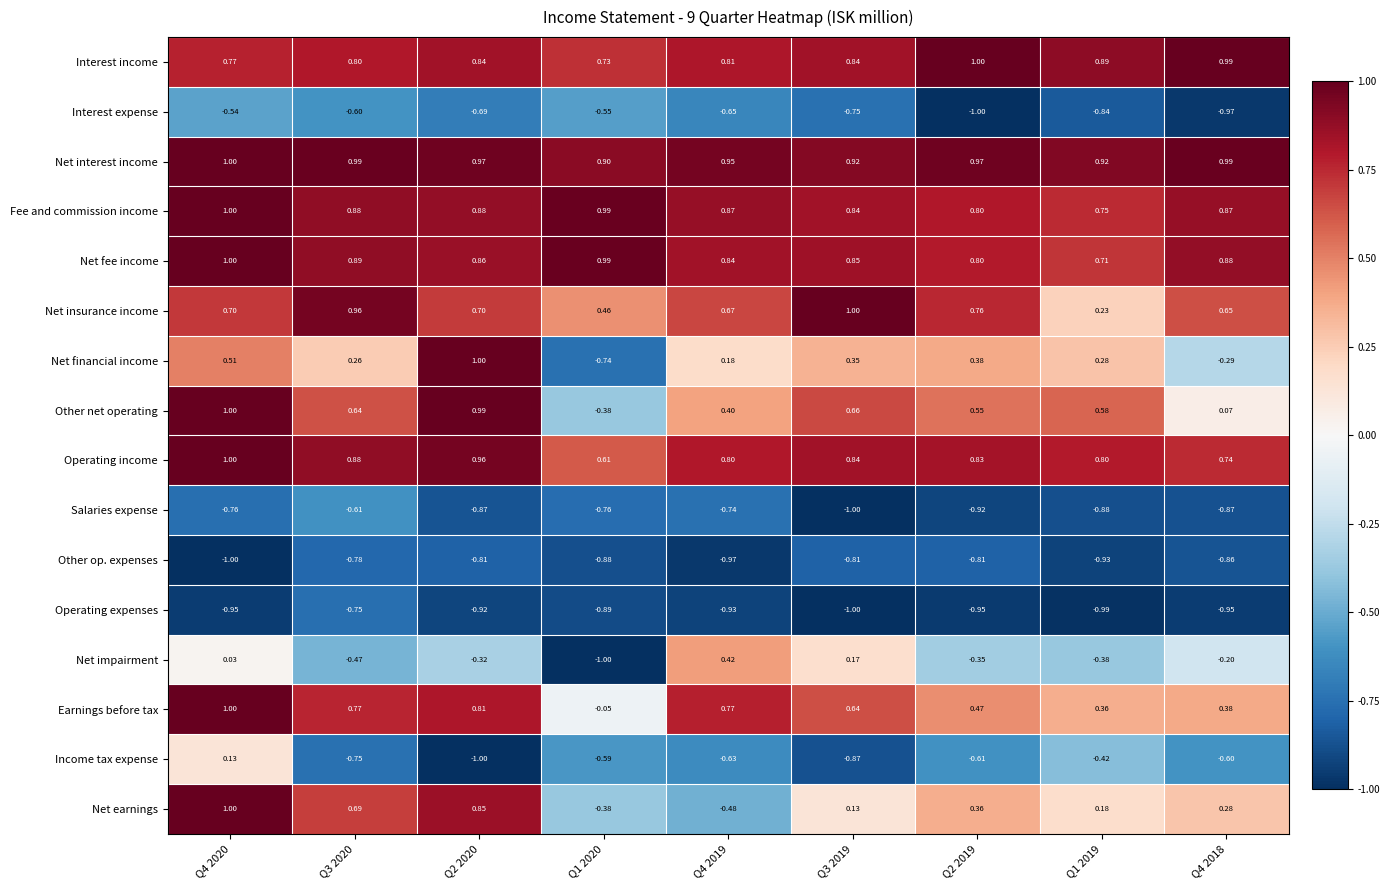

Is the value of Net impairment at Q4 2018 greater than the value of Operating expenses at Q4 2020?

Yes